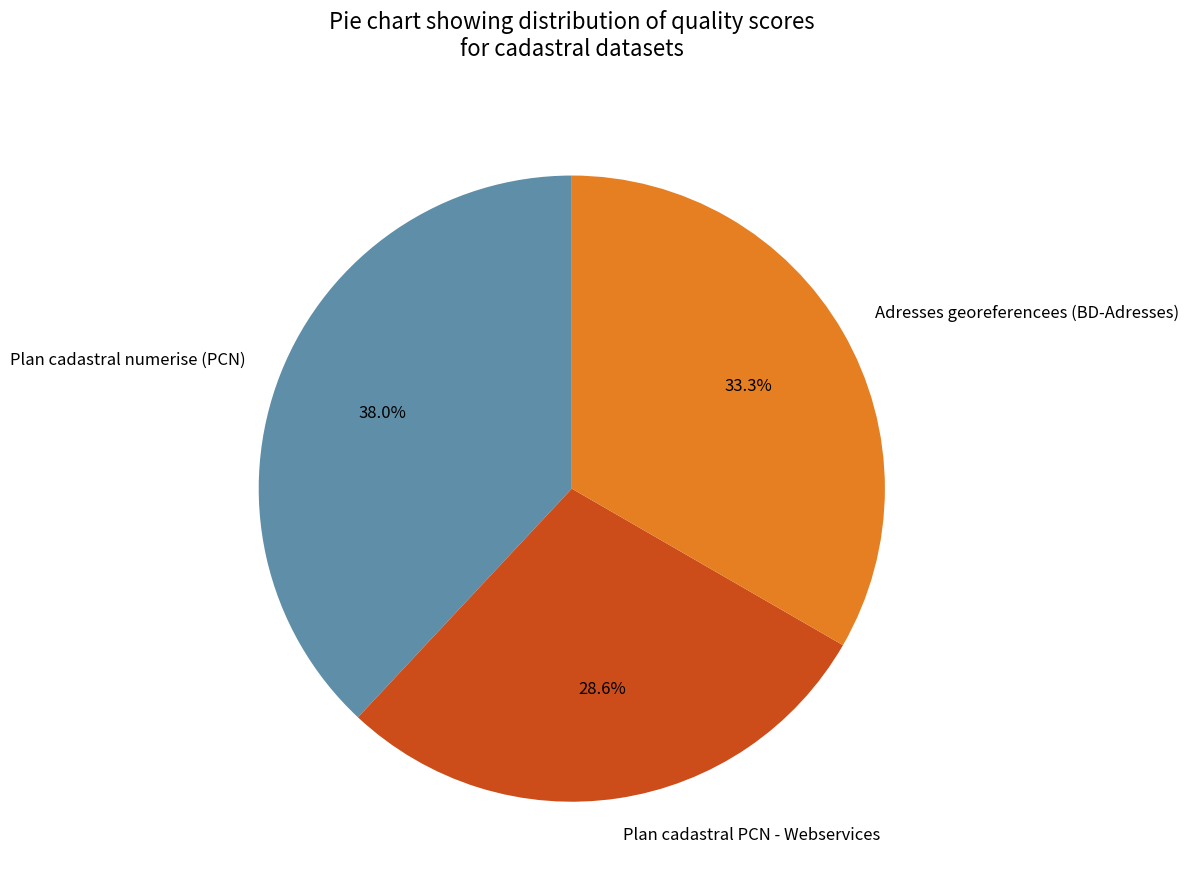

How many slices are in this pie chart?

3